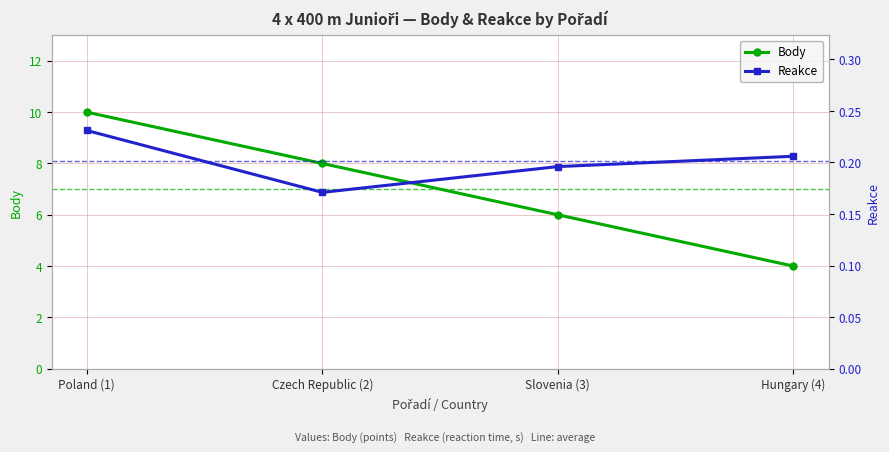

At Poland (1), list the series in order from largest to smallest.

Body, Reakce